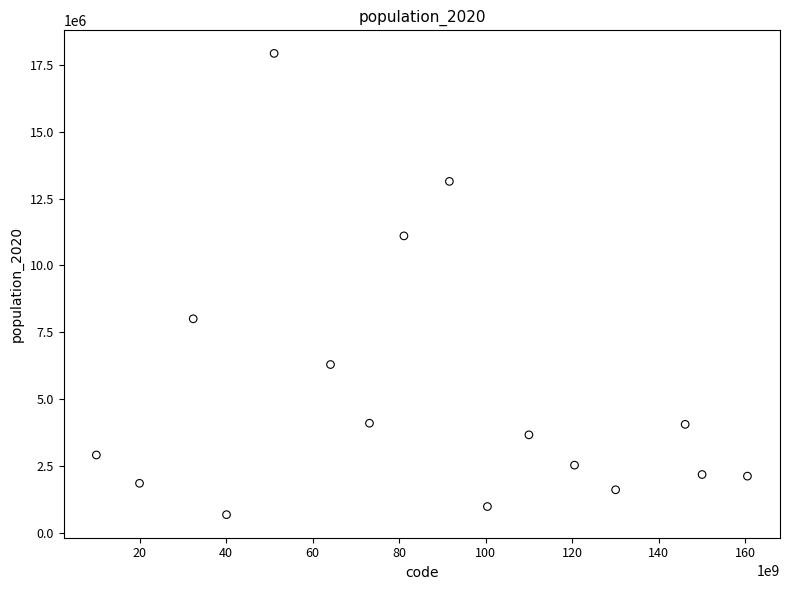

What Y value in the scatter plot is closest to 9302850?

8003421